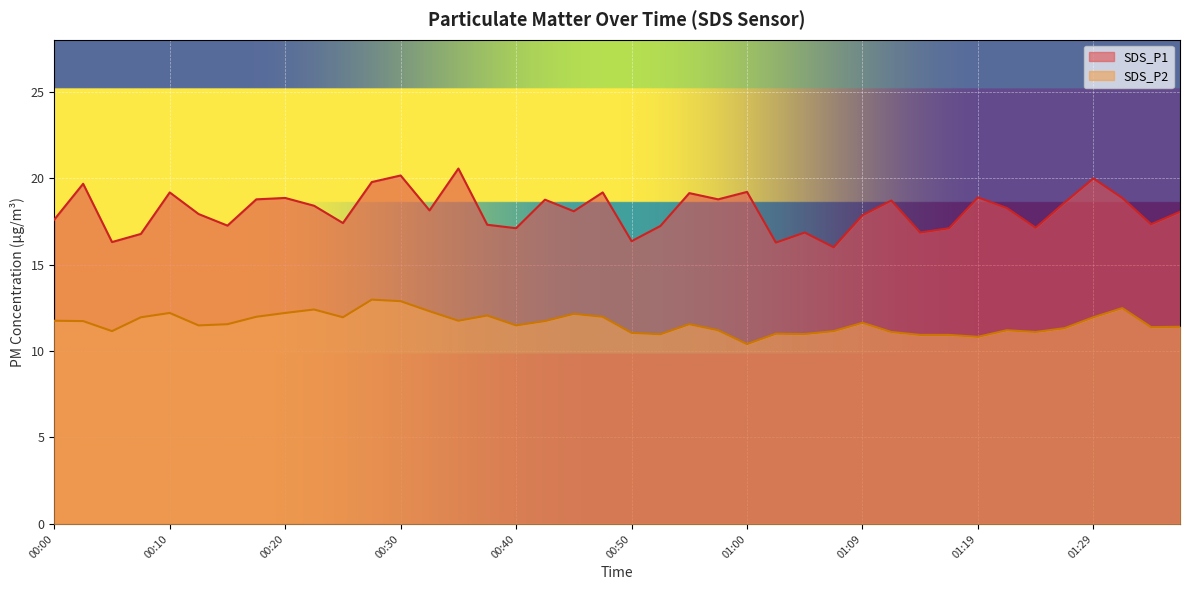

True or false: SDS_P1 has a value of 23.1 at 01:02.

False